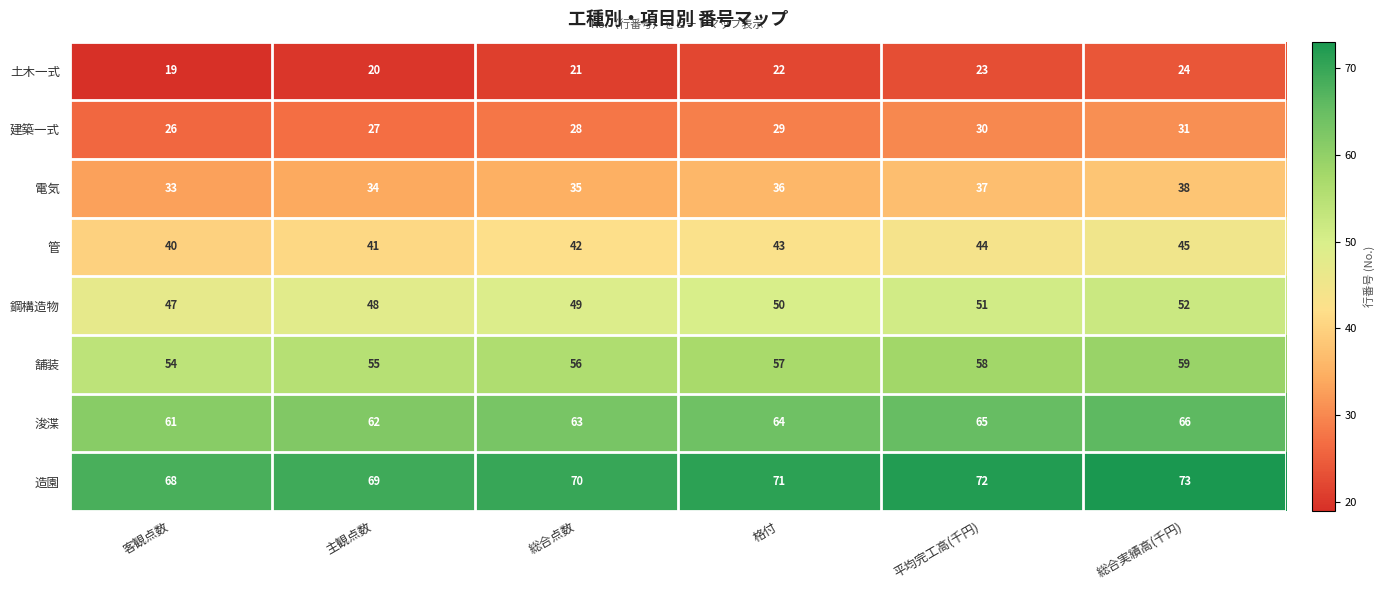

At which category is the sum across all series the highest?

総合実績高(千円)